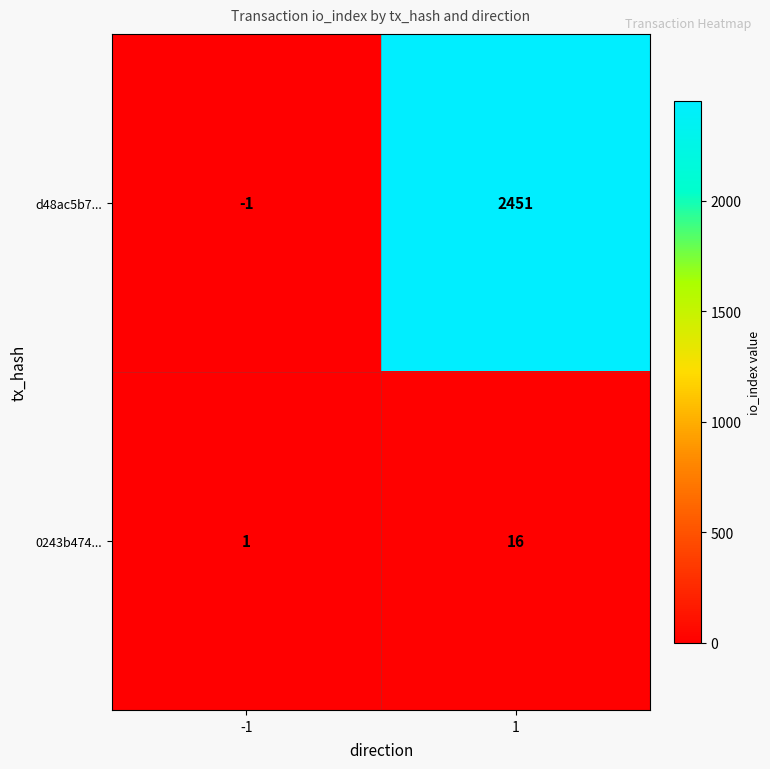

What value does the d48ac5b7... series have at 1?

2451